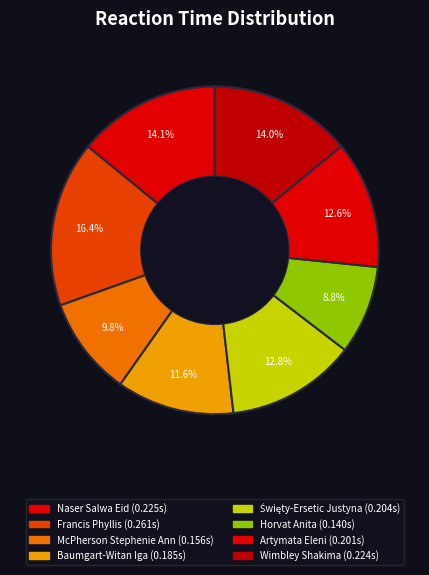

How many slices are in this pie chart?

8